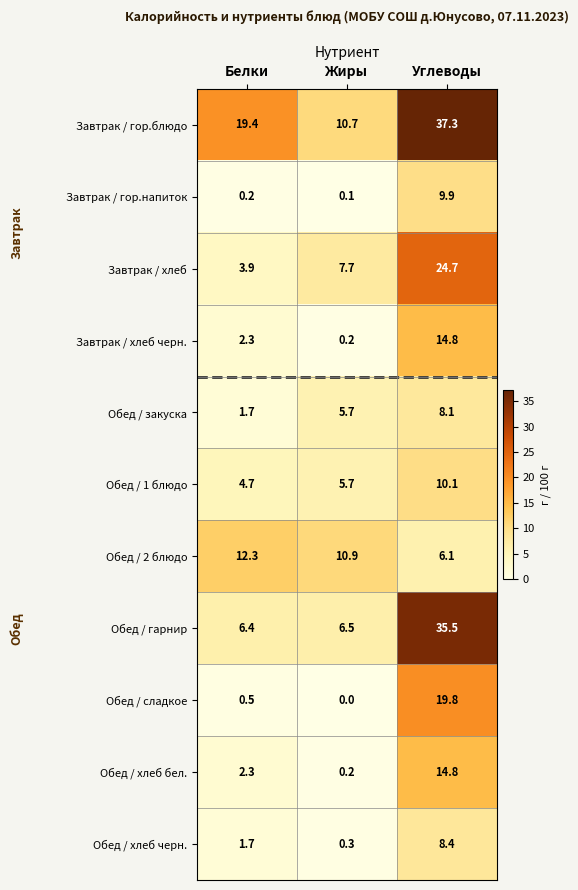

Rank the categories by Обед / закуска value from highest to lowest.

Углеводы, Жиры, Белки